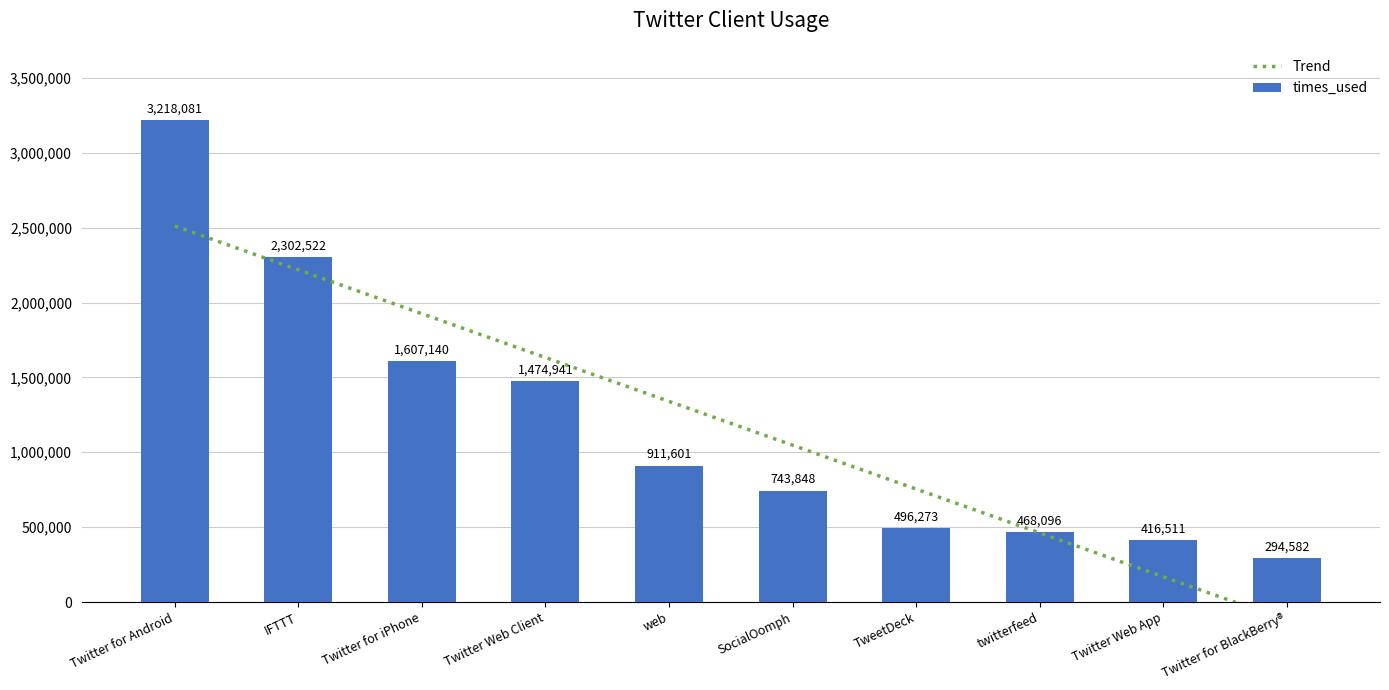

At which label does times_used first exceed 911601?

Twitter for Android